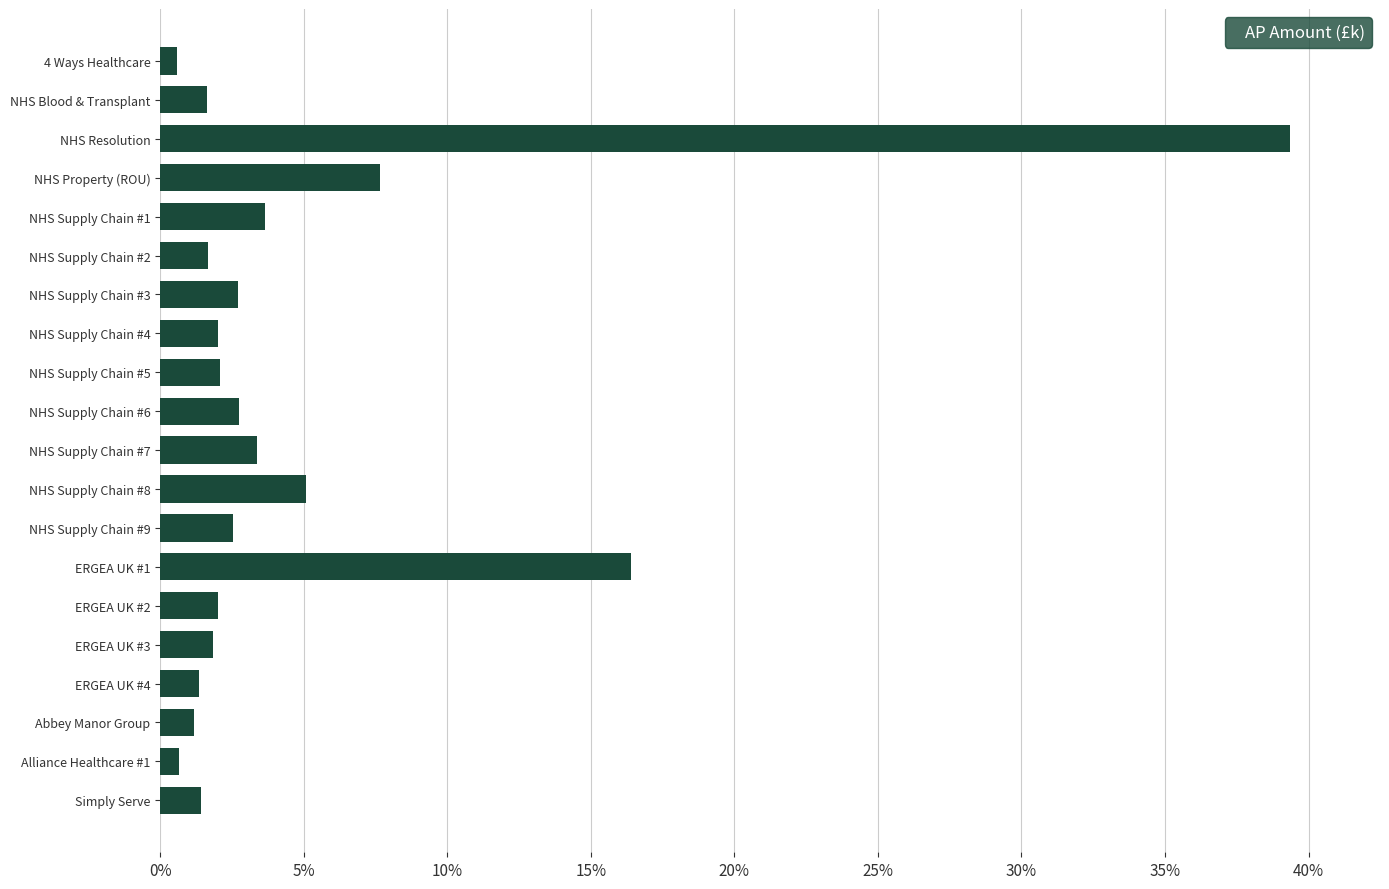

What is the label of the 19th bar from the top?

Alliance Healthcare #1